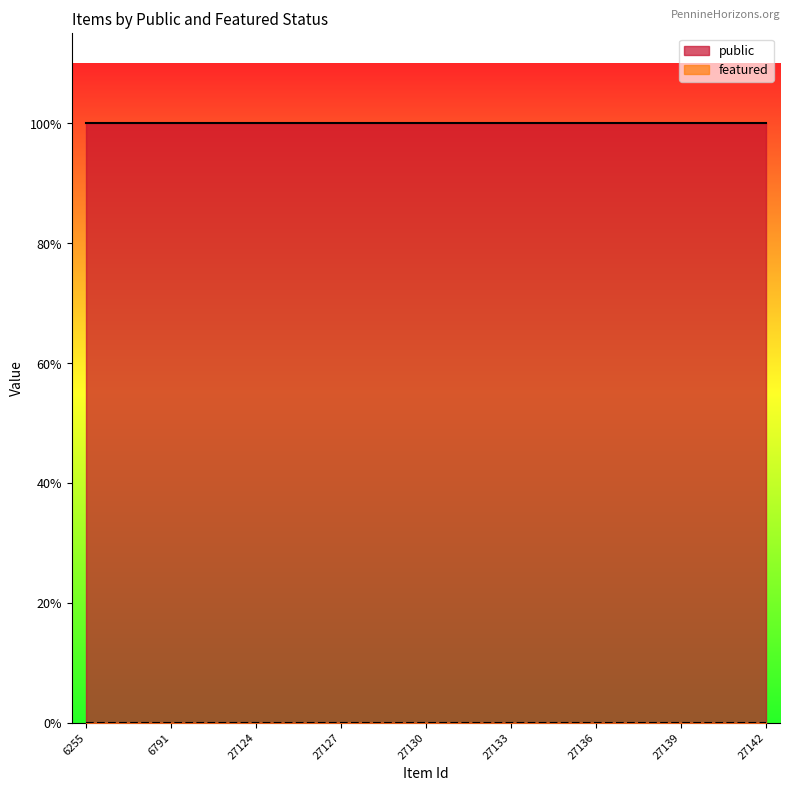

True or false: featured has more than 0 points higher than both neighbors.

False